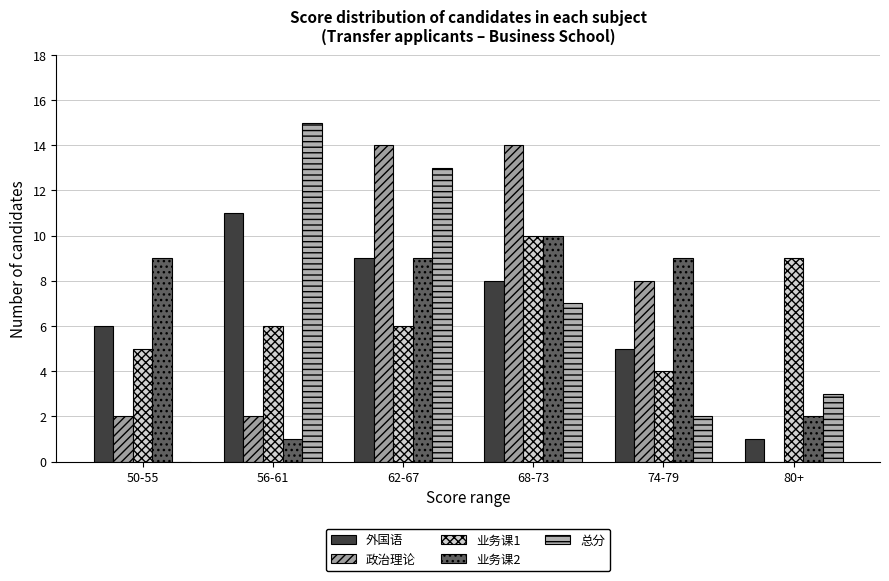

What is the average value of the 总分 series?

7